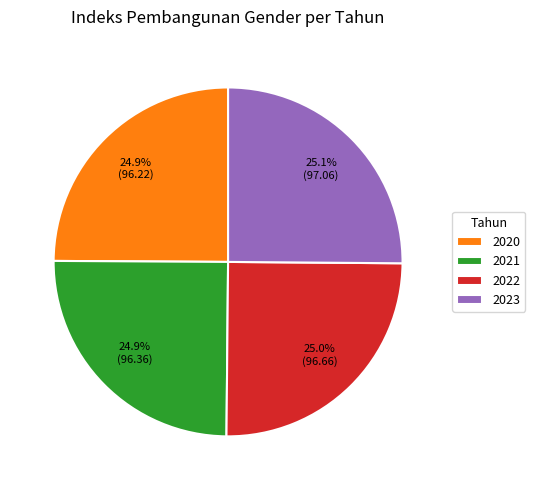

What percentage is the 2021 slice, to the nearest percent?

25%